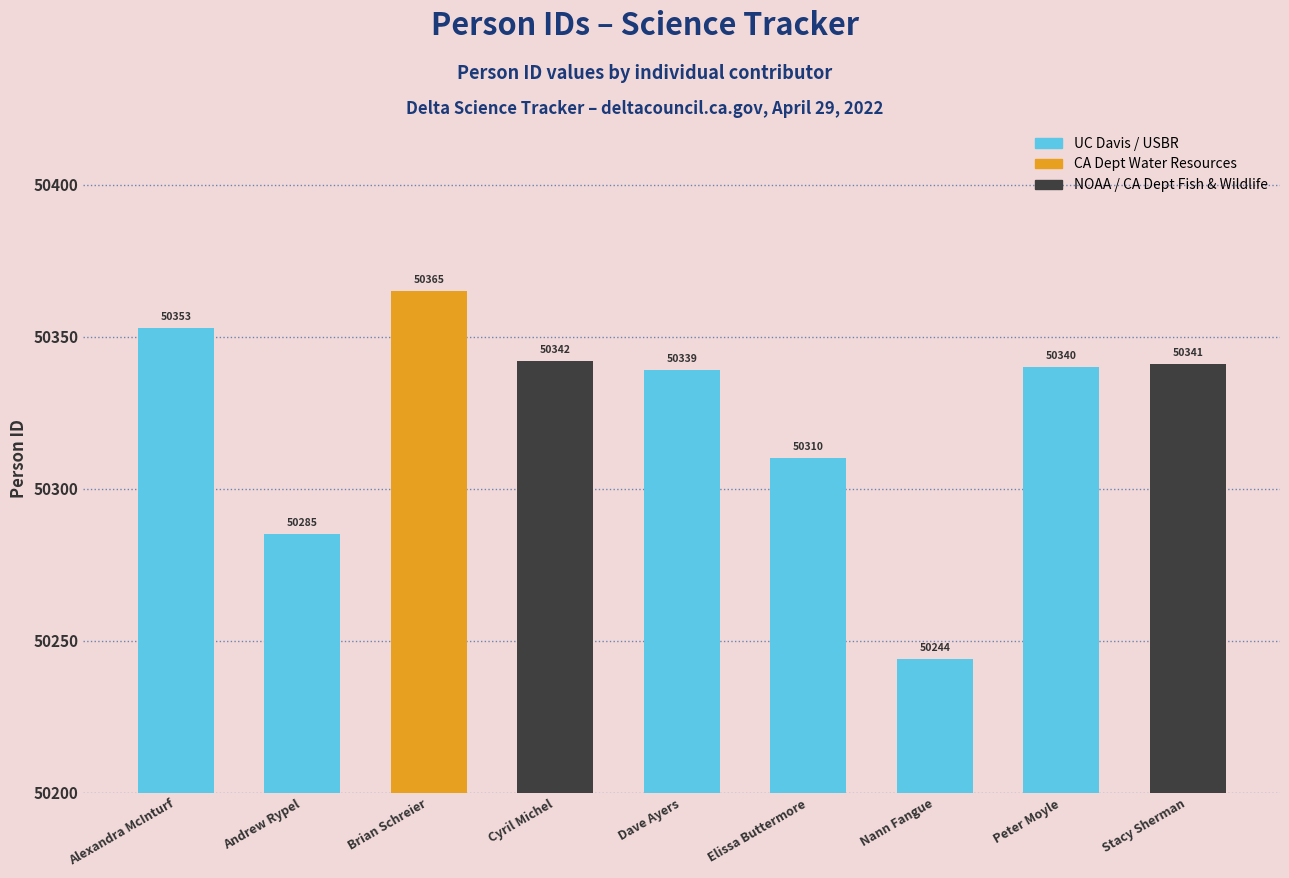

What is the average value?

50324